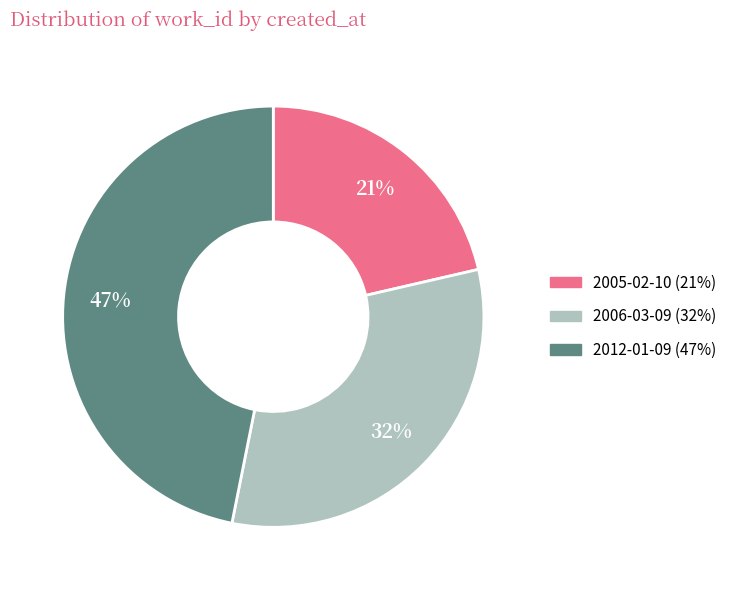

Is it true that 2006-03-09 is 37% of the pie?

False